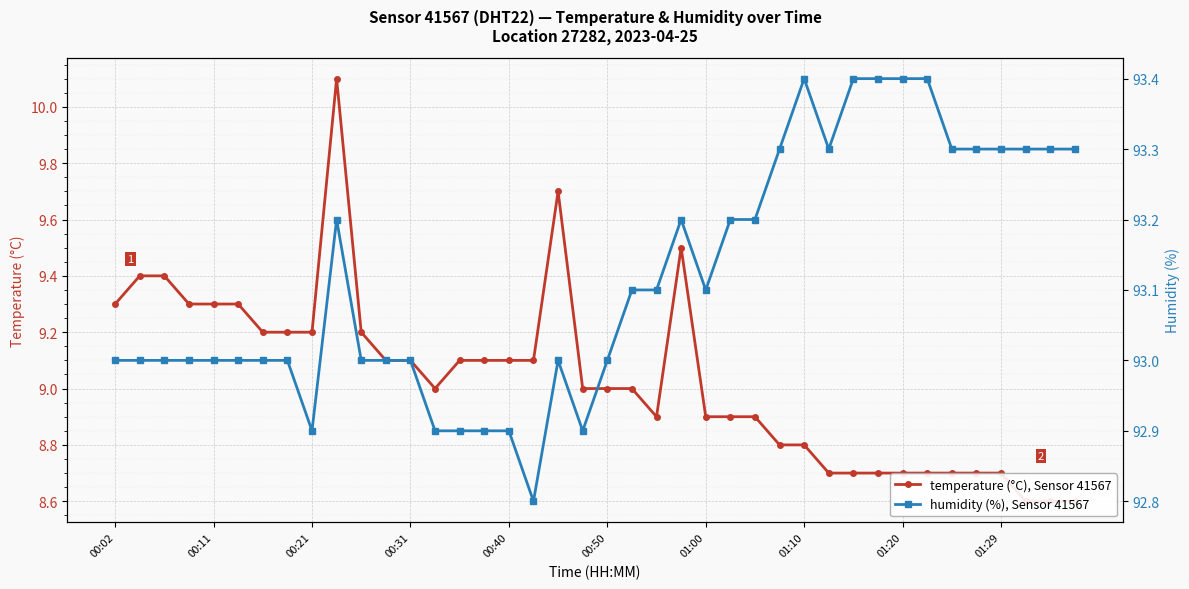

Rank the series by their maximum value, from highest to lowest.

humidity (%), Sensor 41567, temperature (°C), Sensor 41567